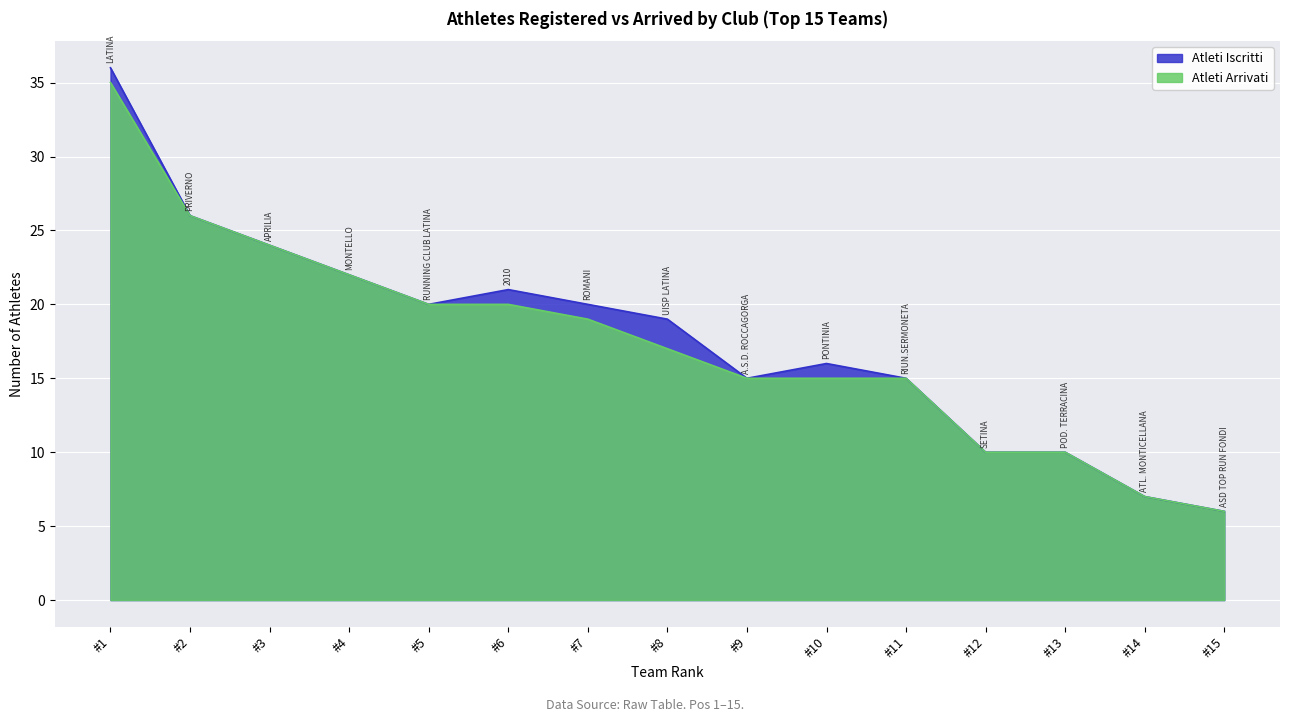

Count the number of data series in this chart.

2